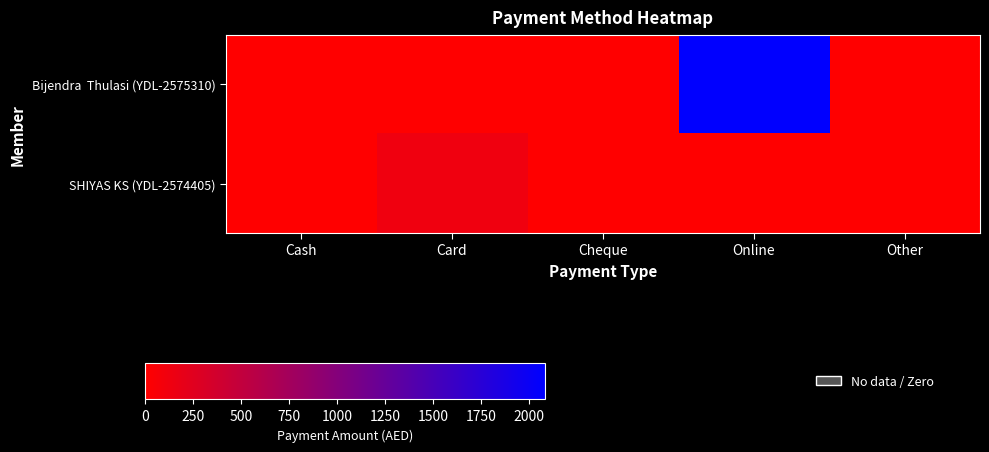

Between Card and Cheque, which series saw the biggest shift?

SHIYAS KS (YDL-2574405)